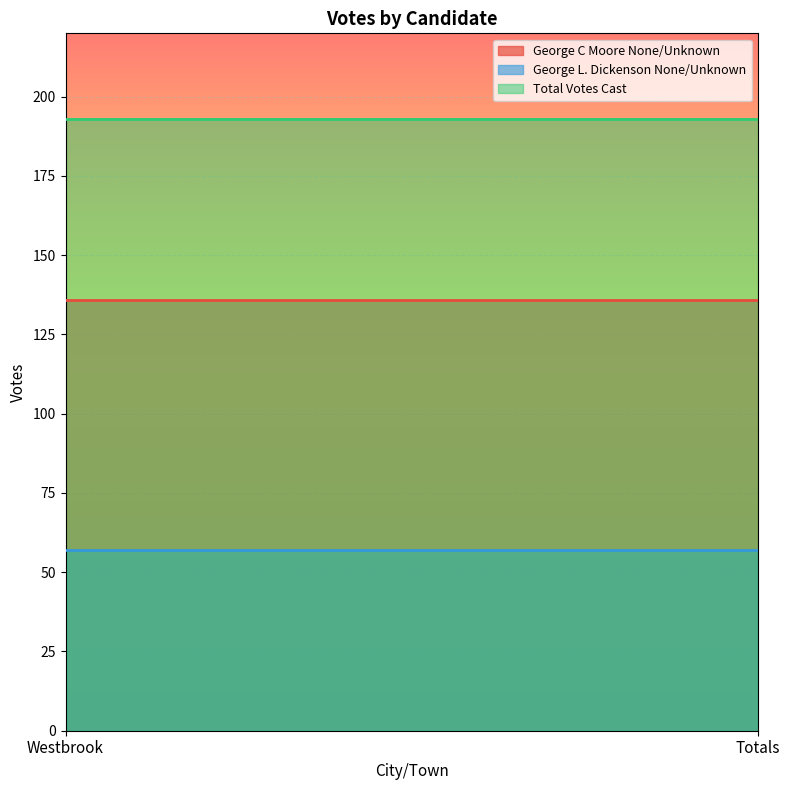

Reading right to left, list all the values displayed in this chart.

George C Moore None/Unknown: Totals=136	Westbrook=136
George L. Dickenson None/Unknown: Totals=57	Westbrook=57
Total Votes Cast: Totals=193	Westbrook=193